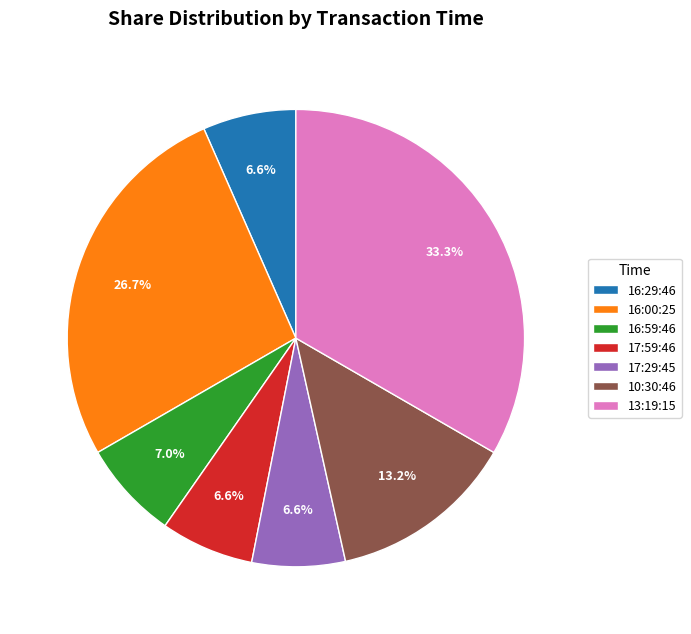

Which category has the biggest portion of the pie?

13:19:15